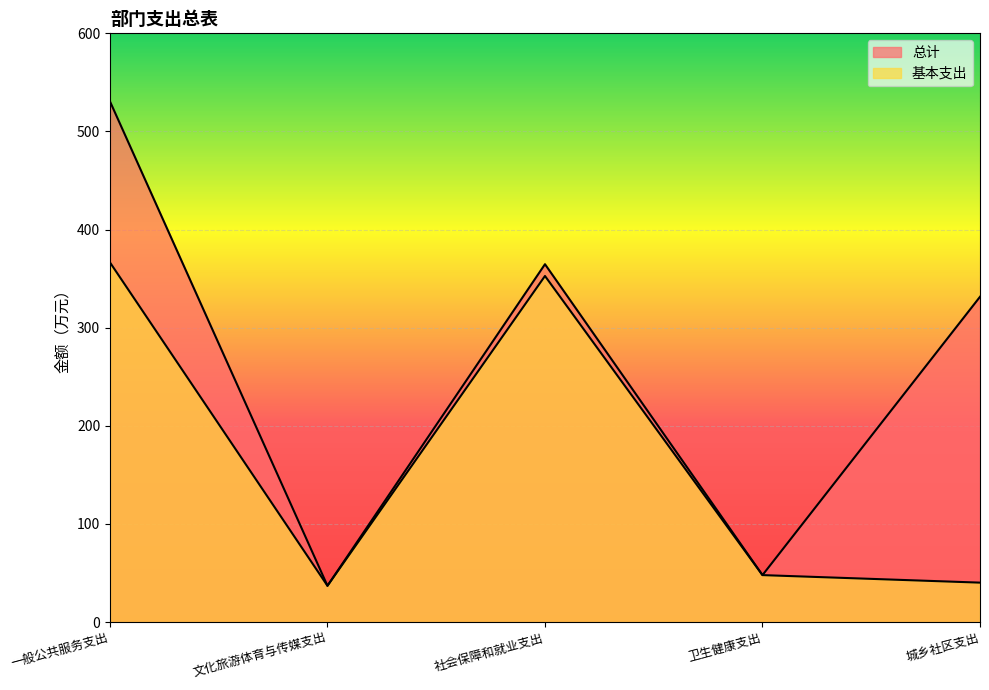

Is the value of 总计 at 卫生健康支出 greater than the value of 基本支出 at 一般公共服务支出?

No